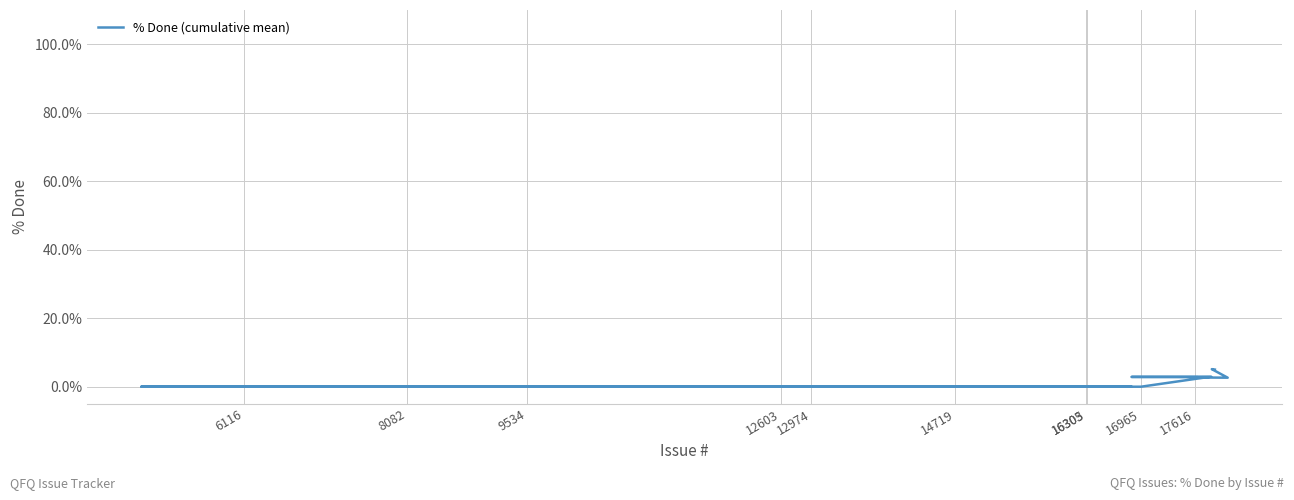

Read the value at 17616.

2.7